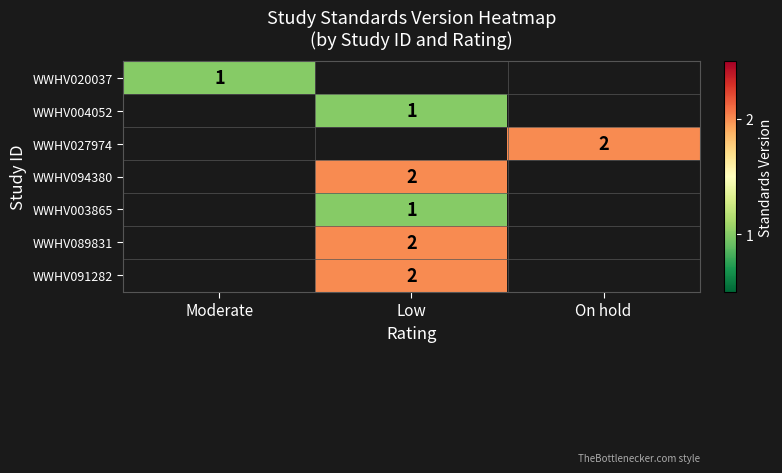

Is the value of WWHV003865 at On hold greater than the value of WWHV089831 at Low?

No